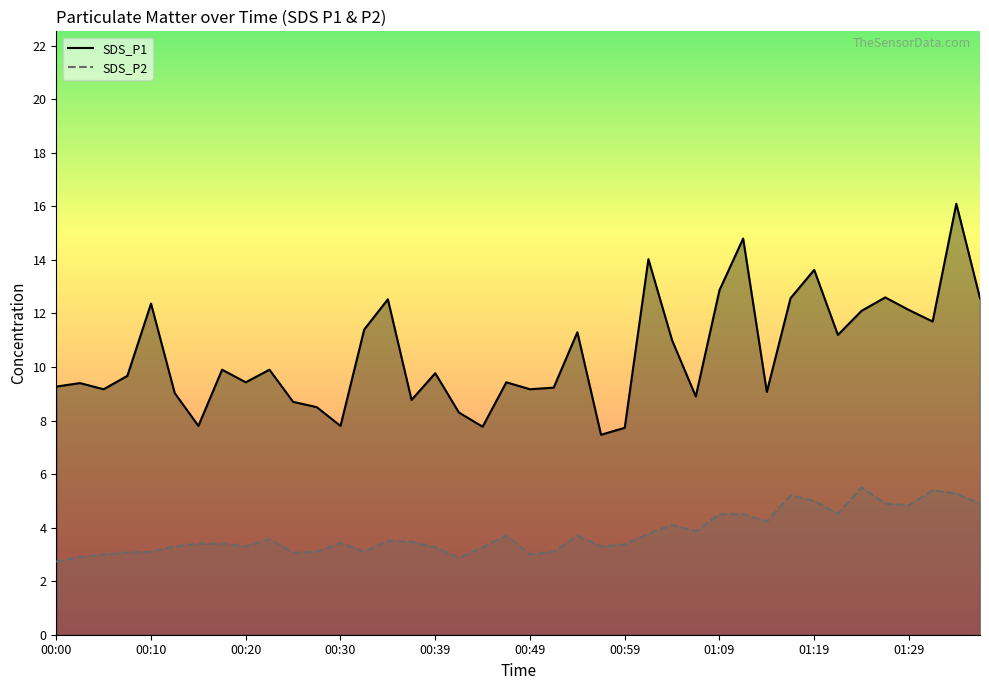

What is the value of the SDS_P1 point at the 36th from the left?

12.6